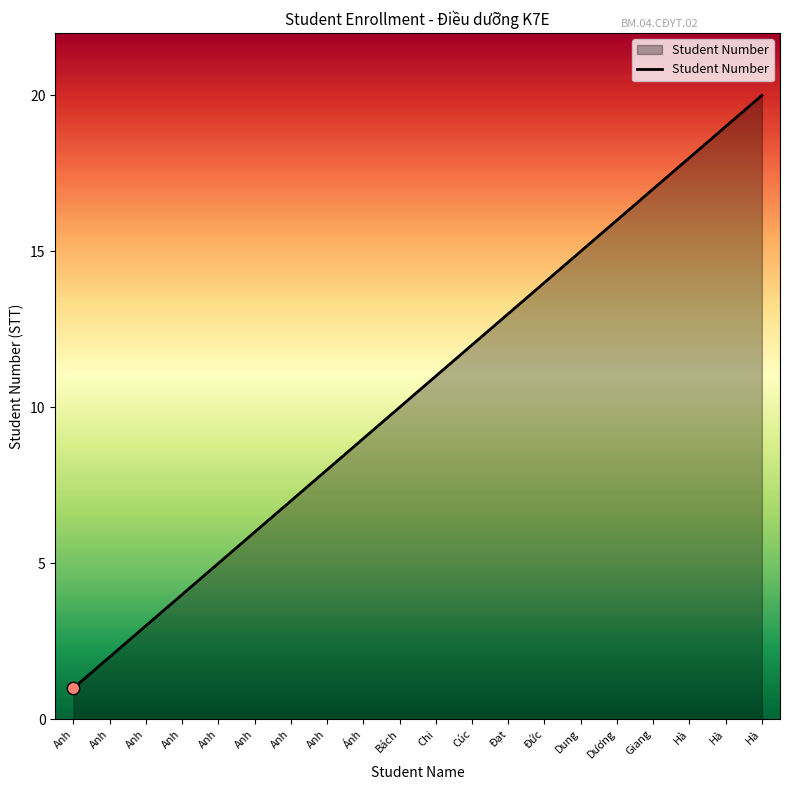

Between Hà and Anh, which is larger?

Hà